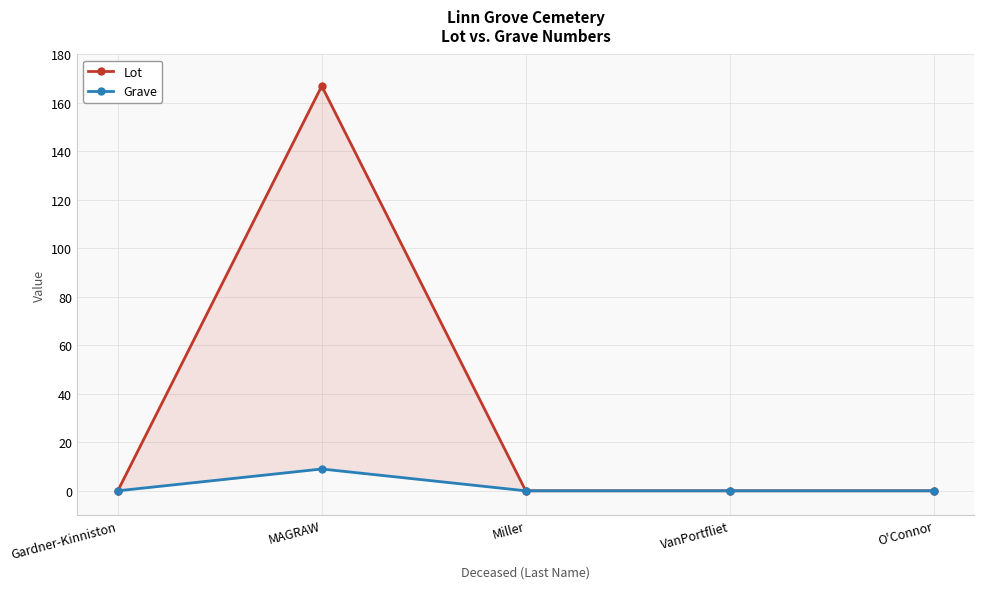

At how many categories does at least one series exceed 136?

1